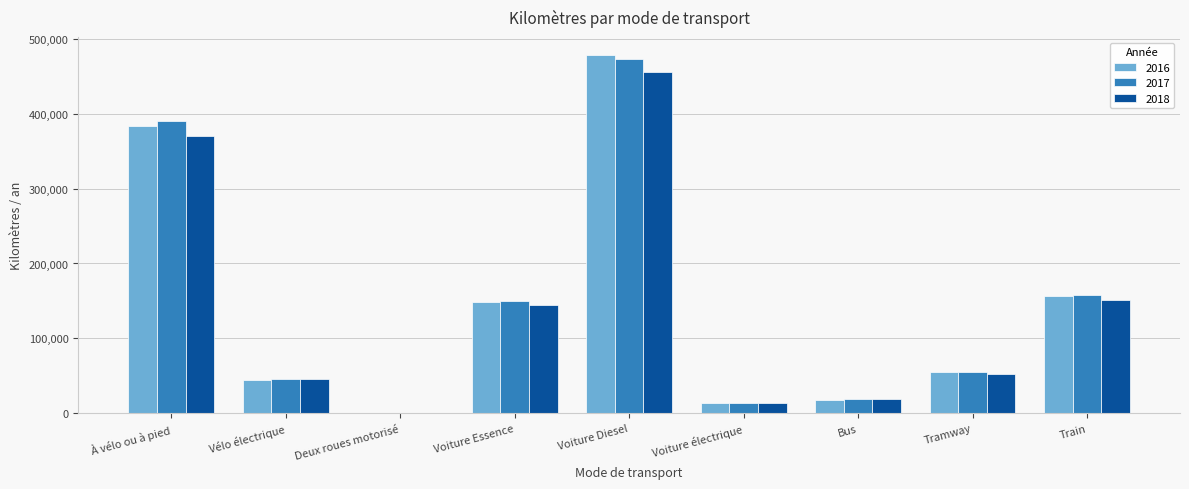

Is the value of 2018 at À vélo ou à pied greater than the value of 2017 at Vélo électrique?

Yes